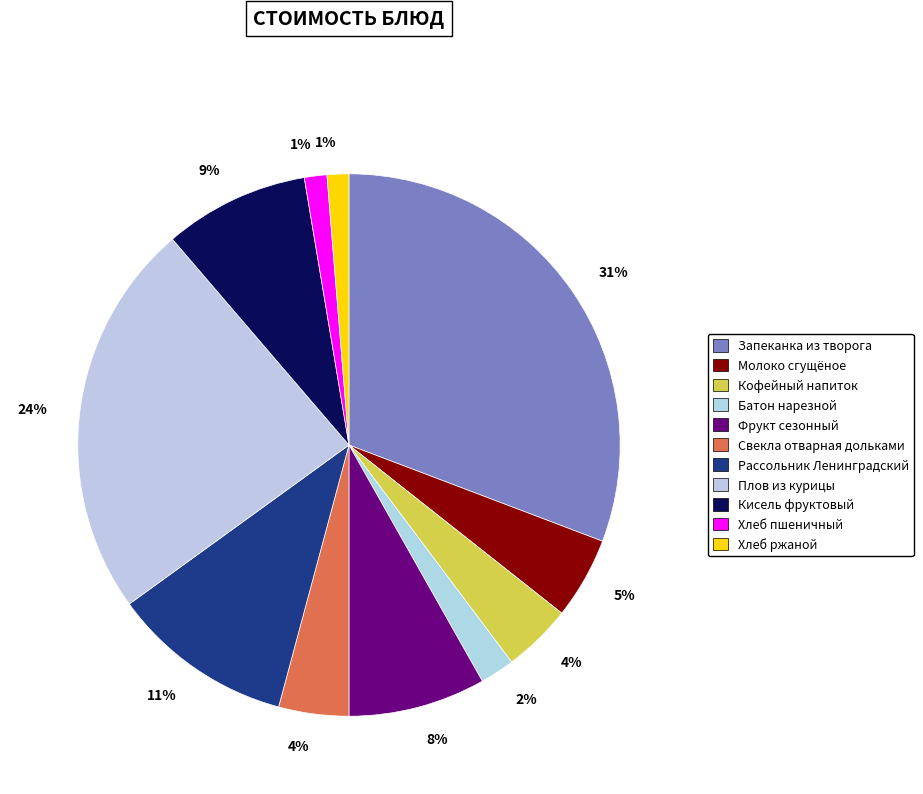

How many slices are in this pie chart?

11